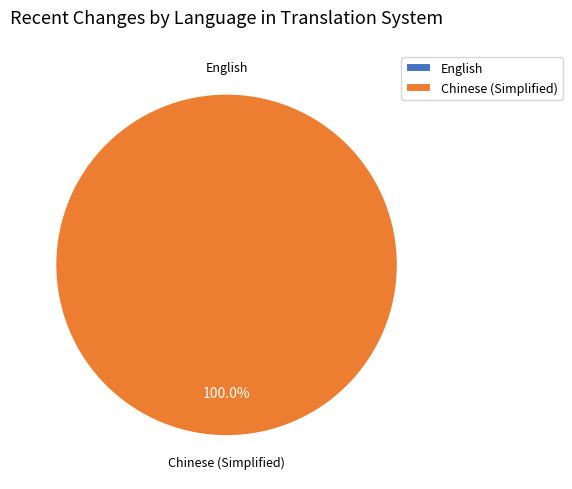

Combined, do Chinese (Simplified) and English account for over 50%?

Yes